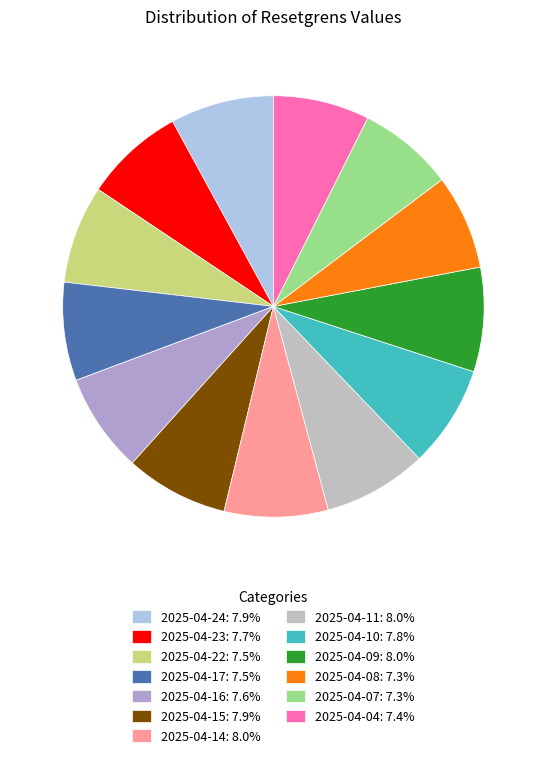

To the nearest percent, what is the average slice percentage?

8%